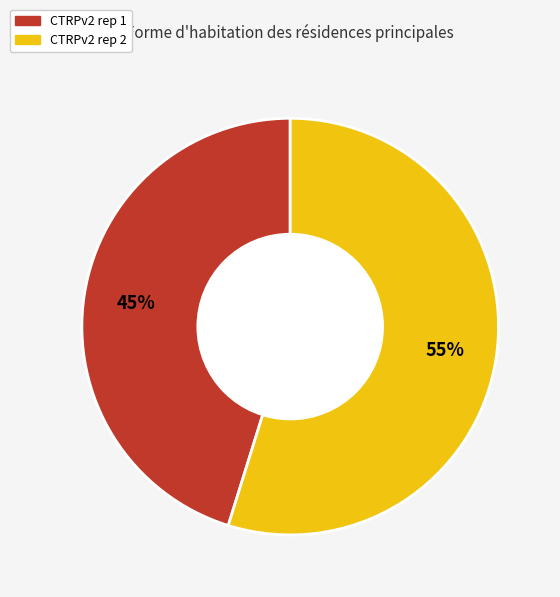

Do CTRPv2 rep 1 and CTRPv2 rep 2 together represent more than half of the pie?

Yes